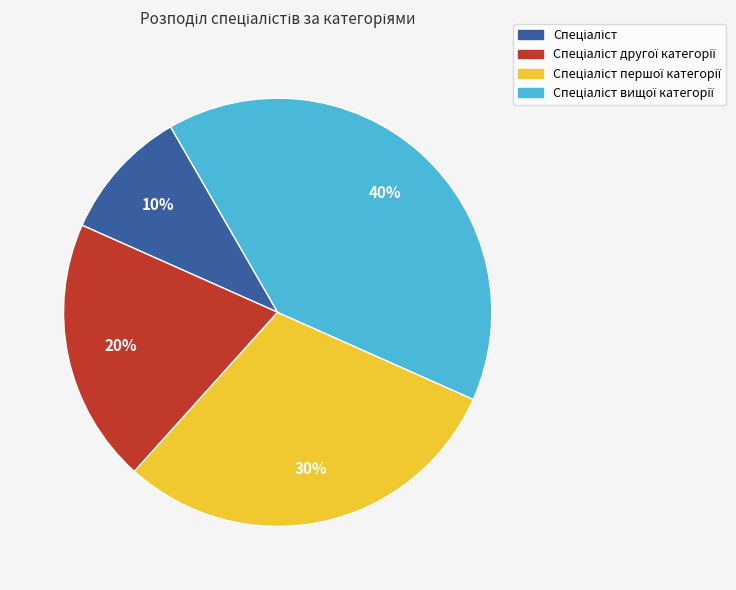

Is there any slice that represents more than half of the pie?

No